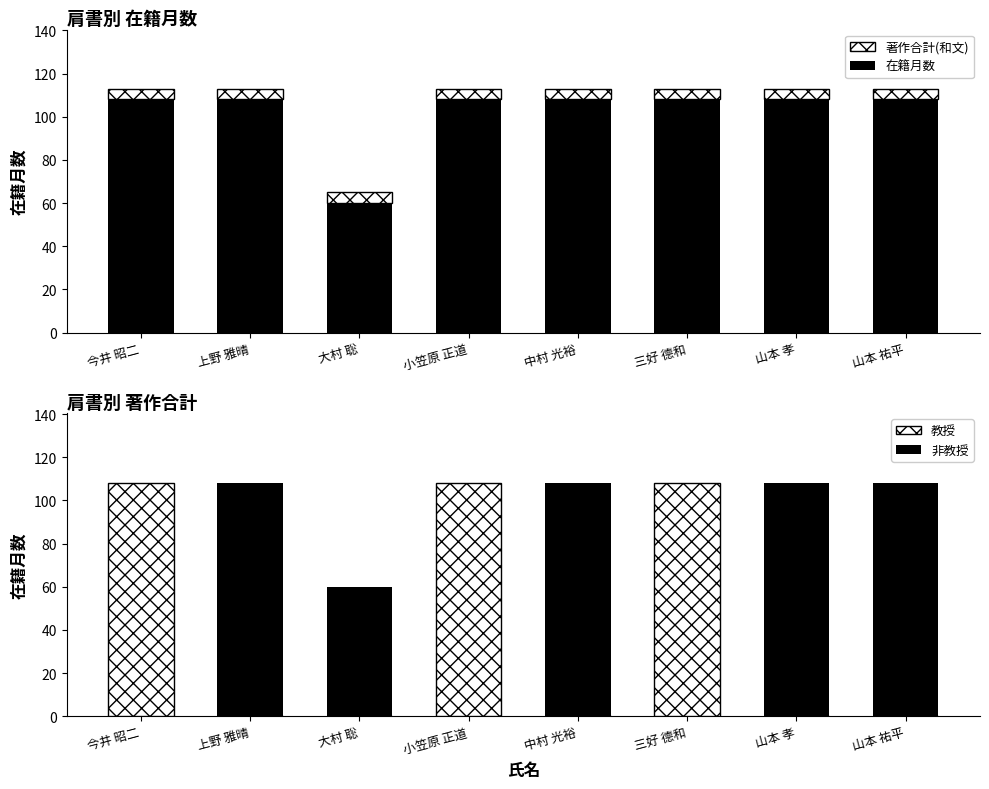

How many groups of bars are there?

8